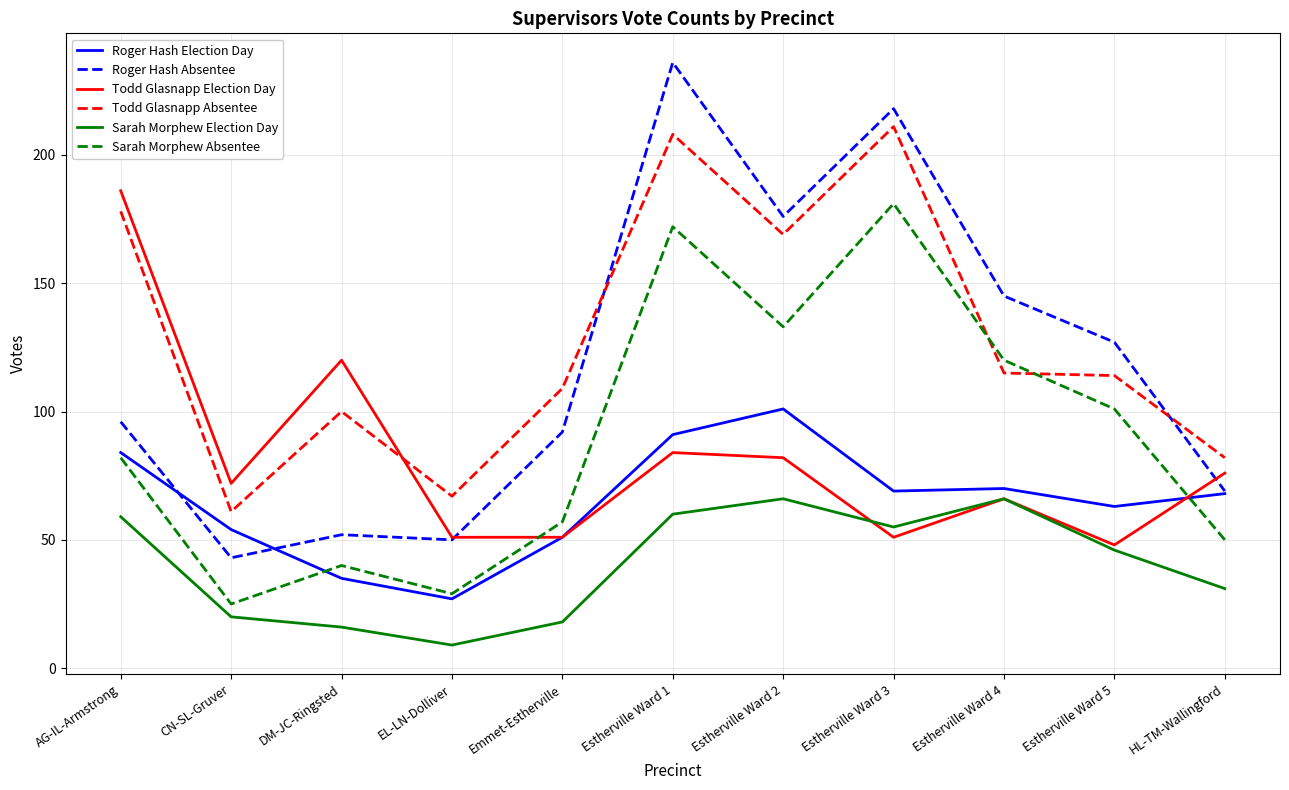

At which label does Todd Glasnapp Election Day reach its minimum?

Estherville Ward 5